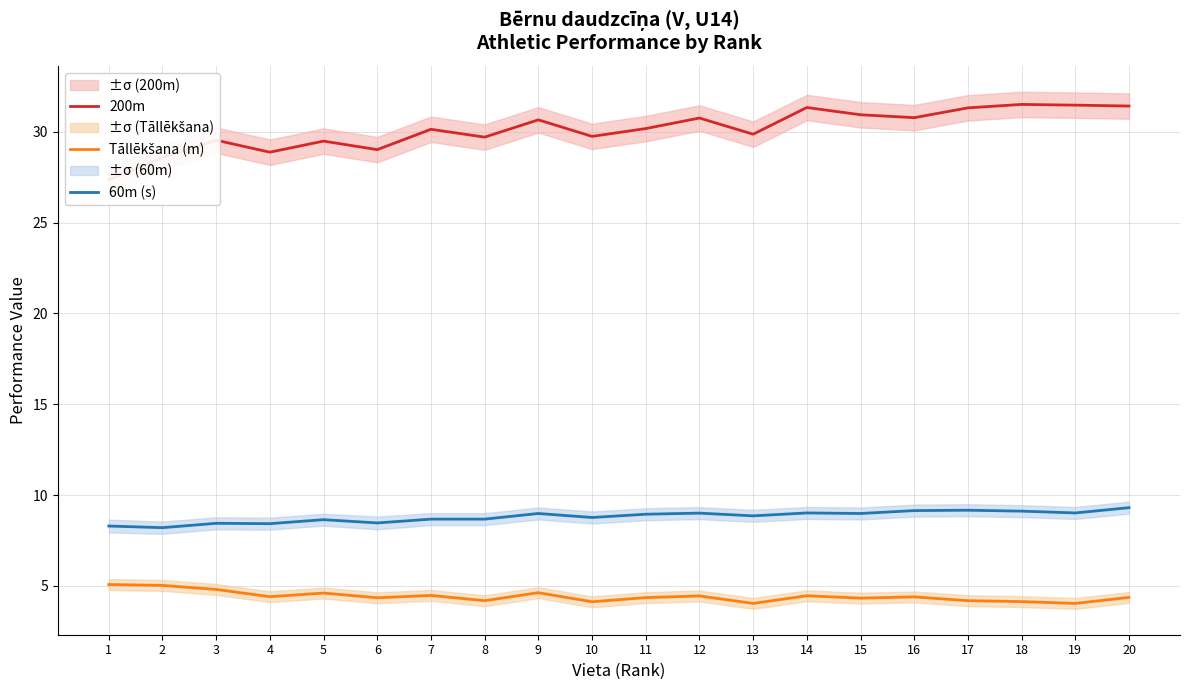

Where is 60m (s) nearest to the value 8?

2